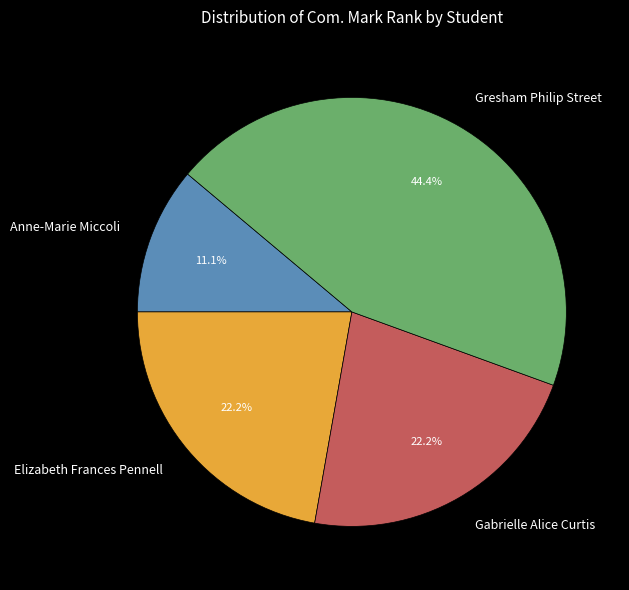

To the nearest percent, what is the difference between the largest and smallest slice percentages?

33%